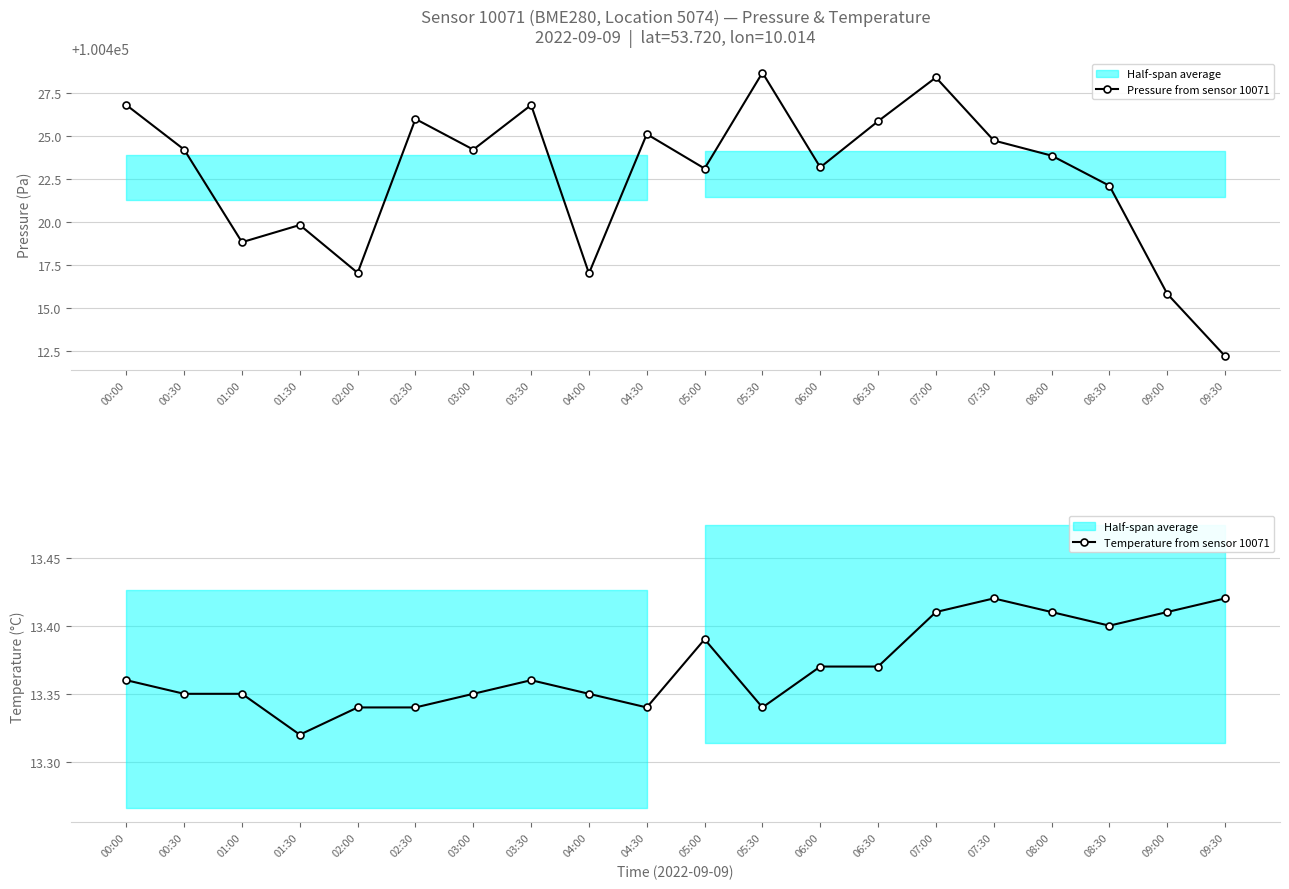

True or false: Temperature from sensor 10071 and Pressure from sensor 10071 cross at least once.

False